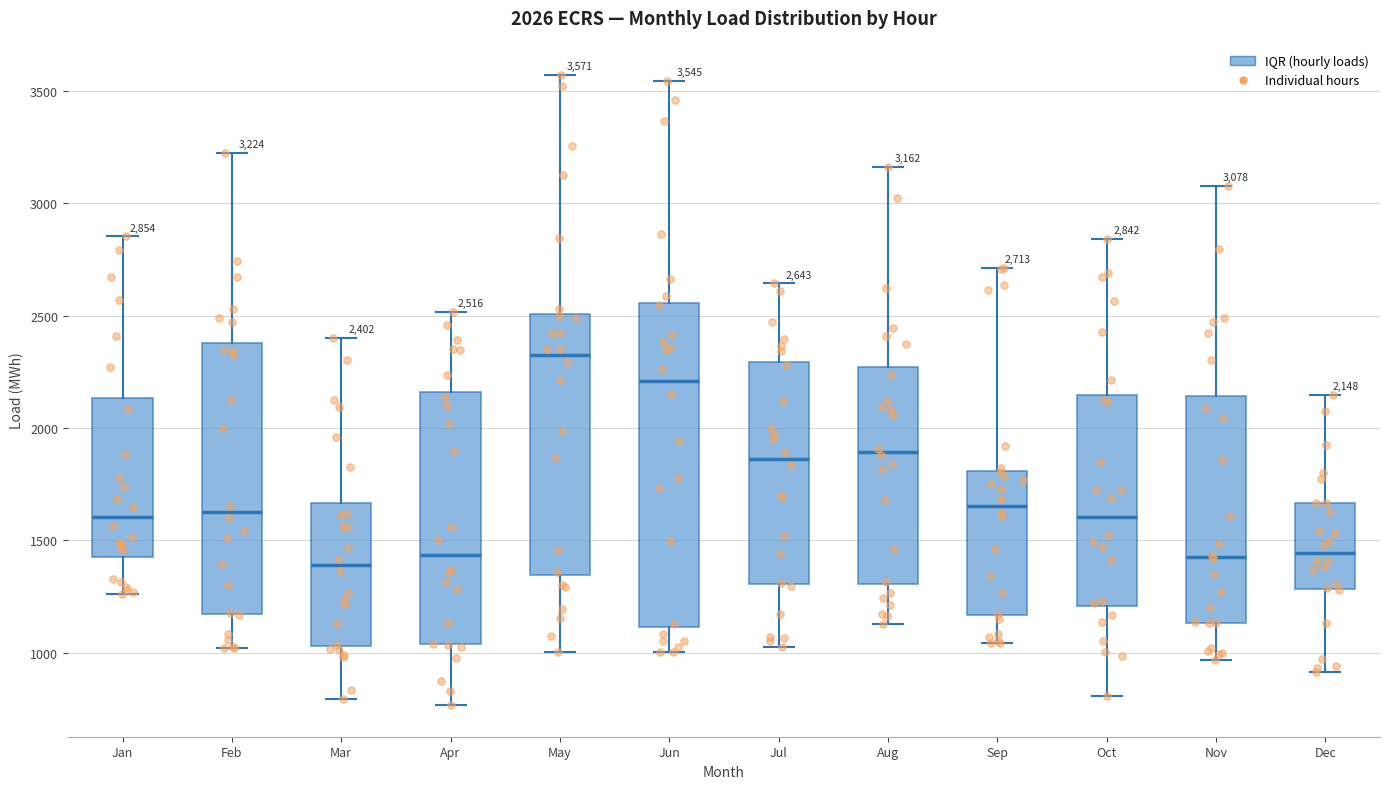

Which box is the tallest, from its lower edge to its upper edge?

Jun